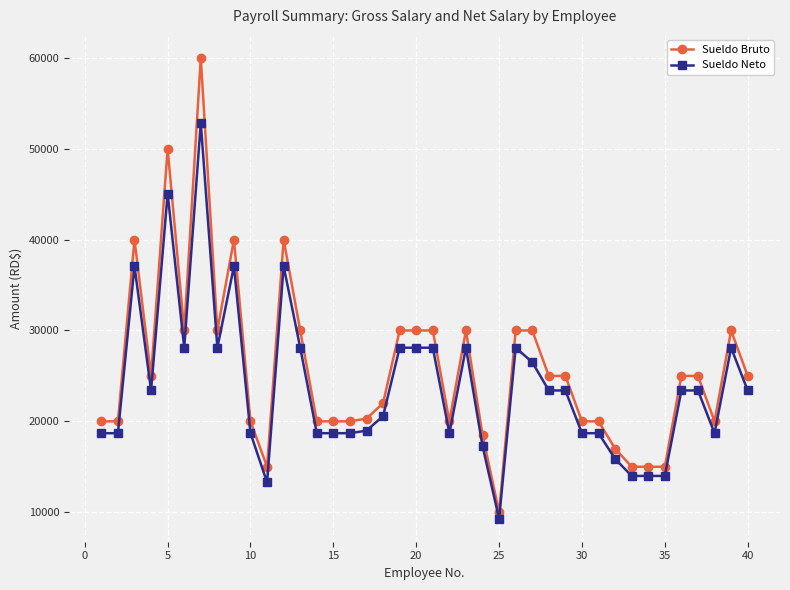

List the series in order of their peak value, highest first.

Sueldo Bruto, Sueldo Neto